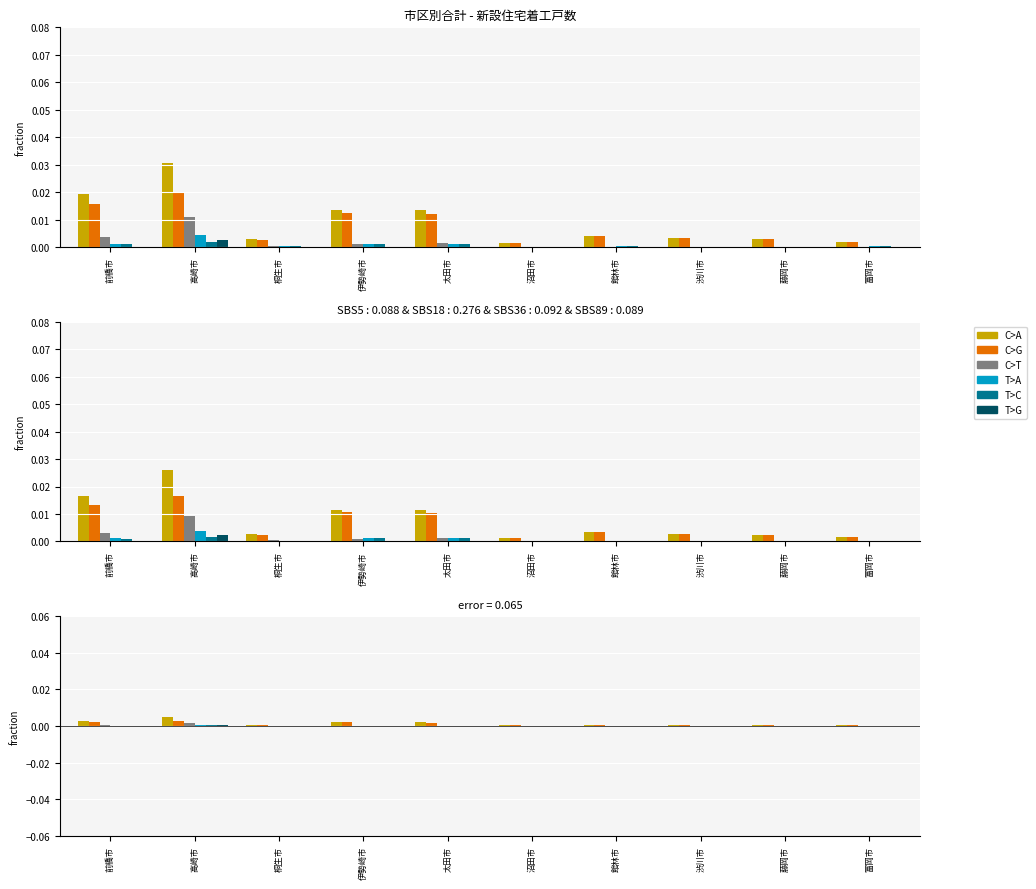

Rank the series at 富岡市 from lowest to highest value.

C>T, T>G, T>A, T>C, C>A, C>G